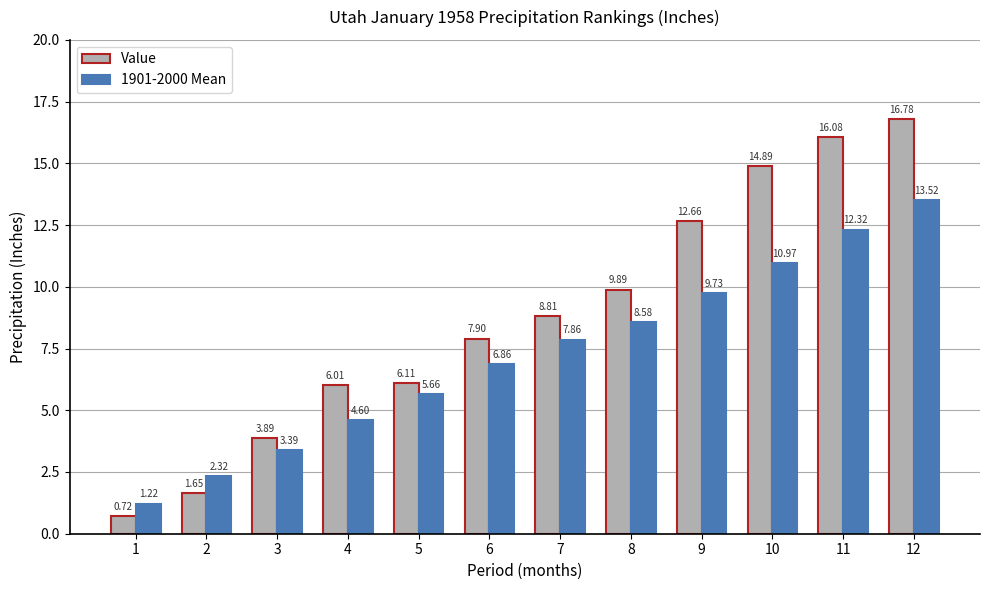

Rank the categories by Value value from lowest to highest.

1, 2, 3, 4, 5, 6, 7, 8, 9, 10, 11, 12